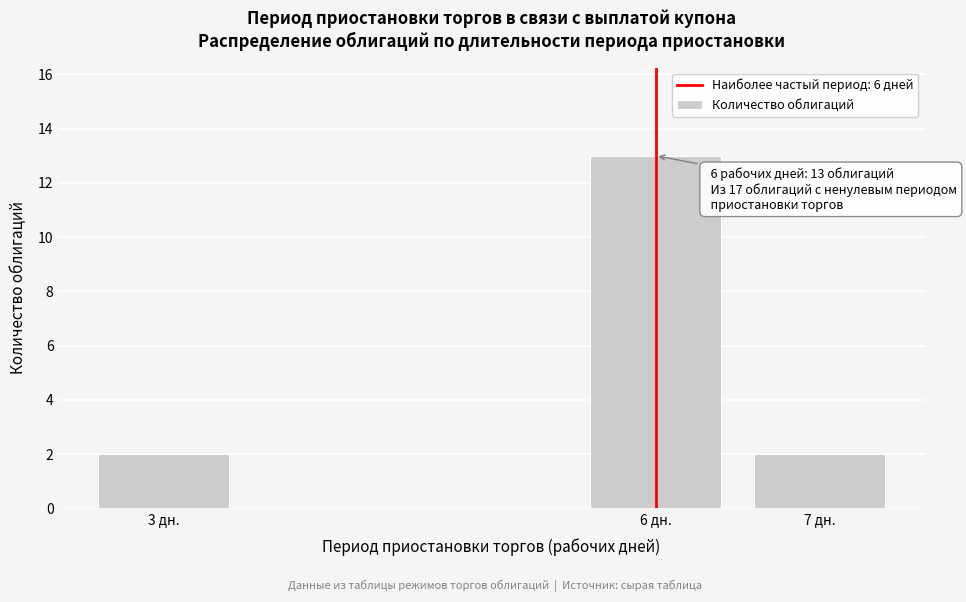

Reading left to right, extract all data points from this chart.

2	13	2